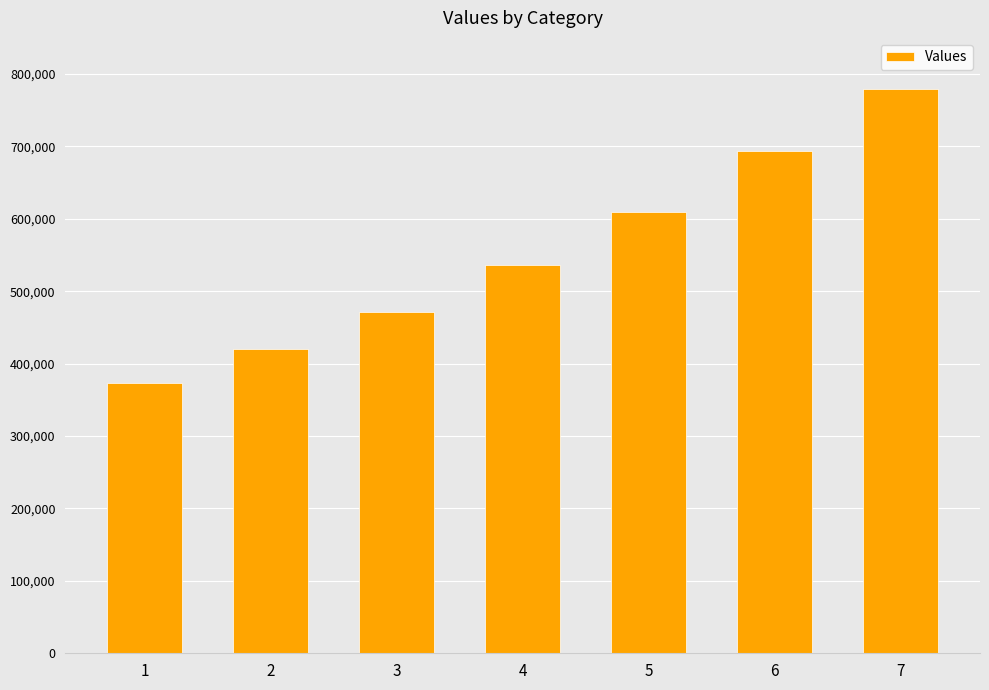

Rank the categories by value from highest to lowest.

7, 6, 5, 4, 3, 2, 1